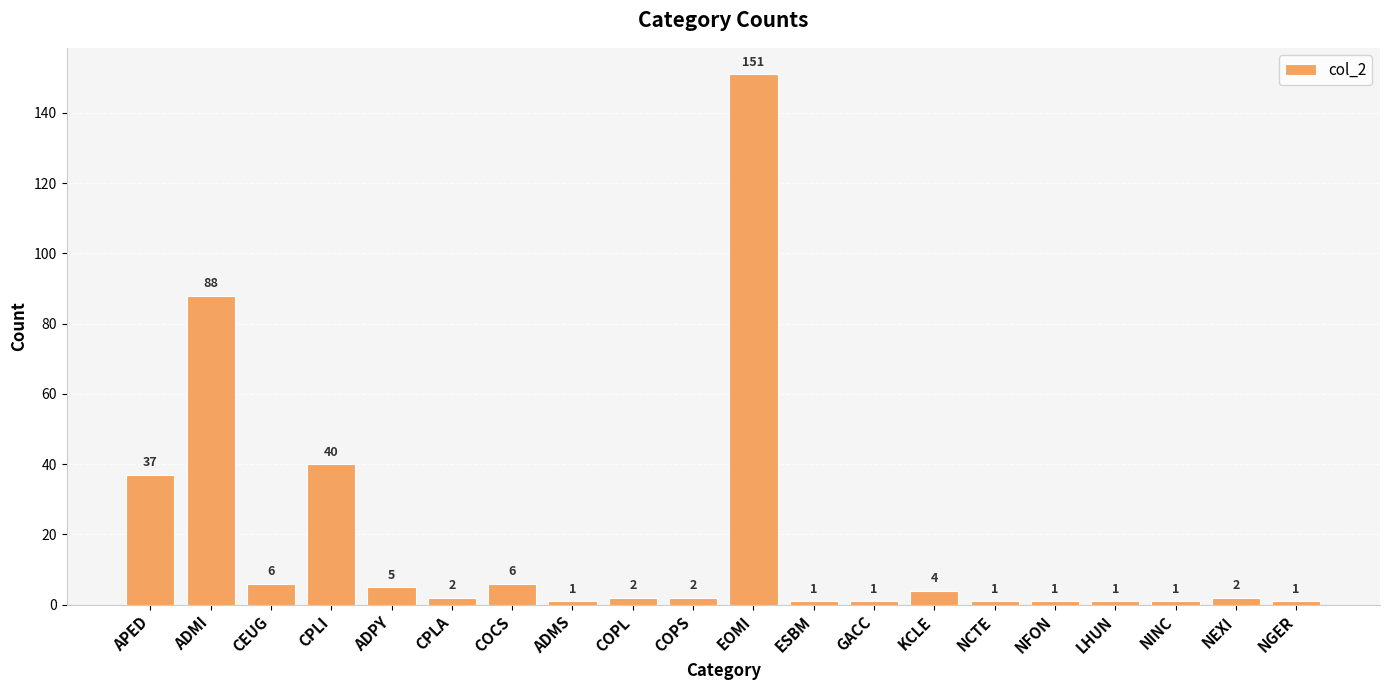

How many bars are there in total?

20